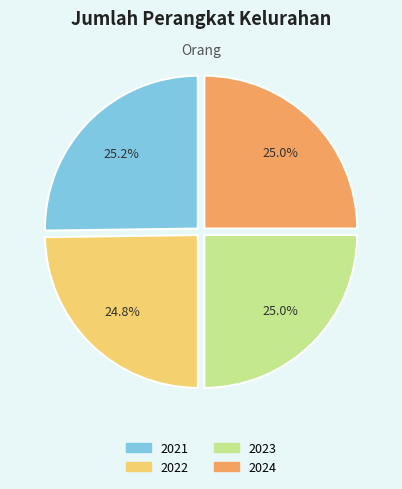

Approximately how many times larger is the value at 2021 compared to 2023?

1.0